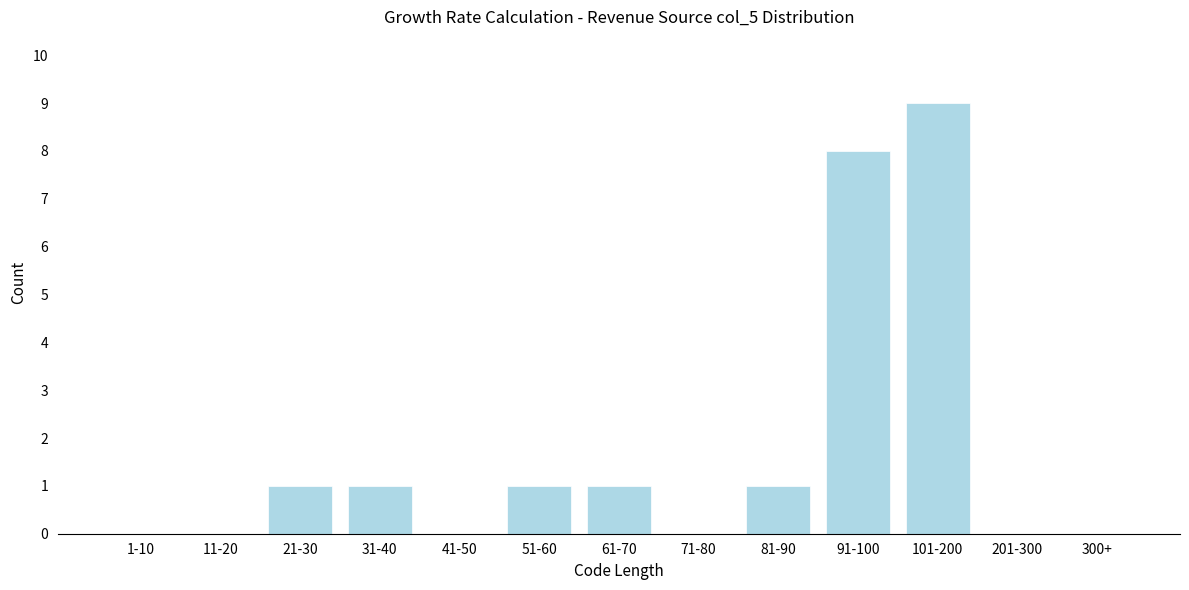

Reading right to left, transcribe all the data shown in this chart.

300+=0	201-300=0	101-200=9	91-100=8	81-90=1	71-80=0	61-70=1	51-60=1	41-50=0	31-40=1	21-30=1	11-20=0	1-10=0